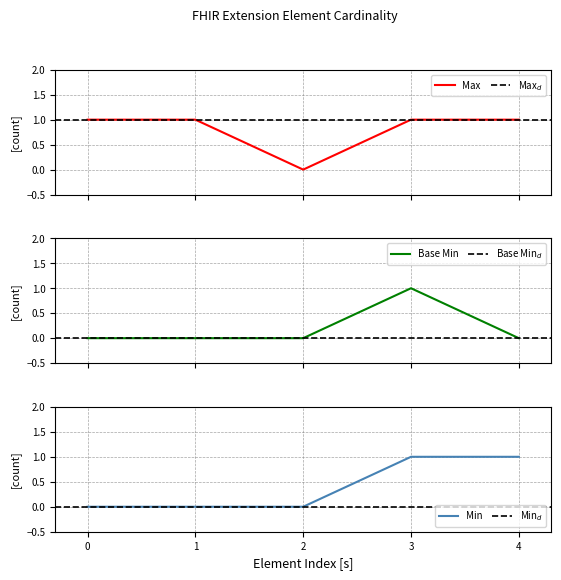

True or false: Max and Base Min intersect in this chart.

False